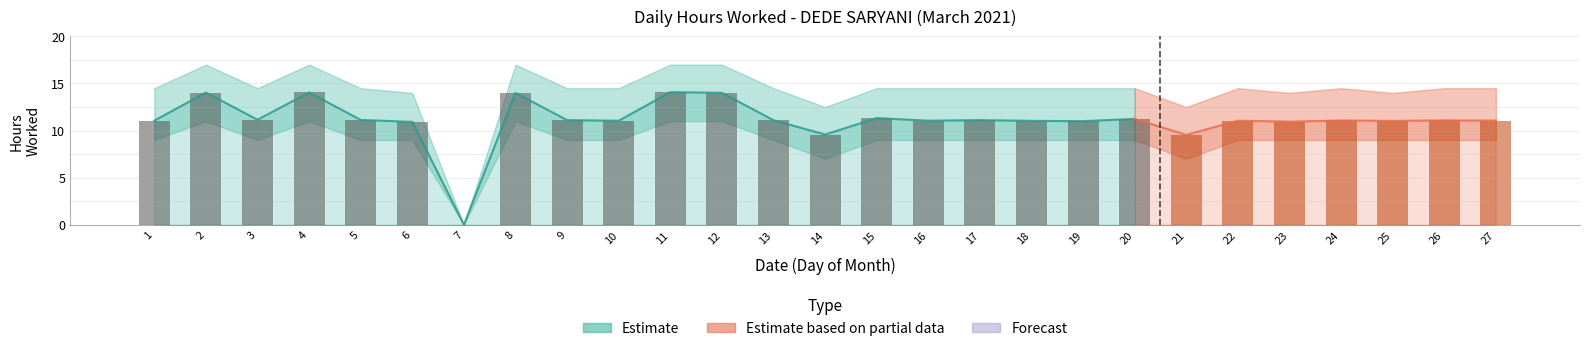

Does the chart contain stacked bars?

No